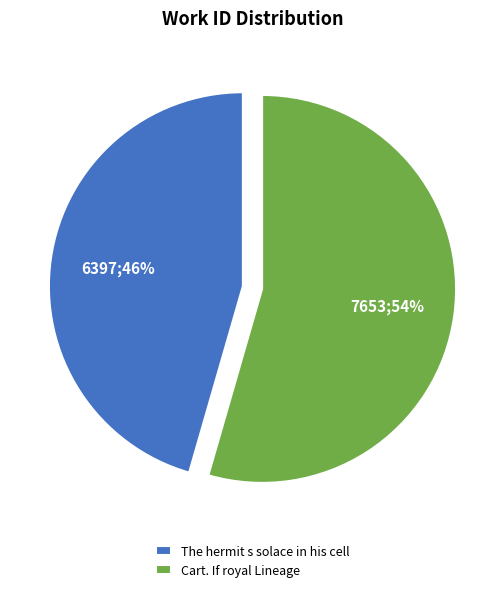

Count the number of slices in the pie.

2